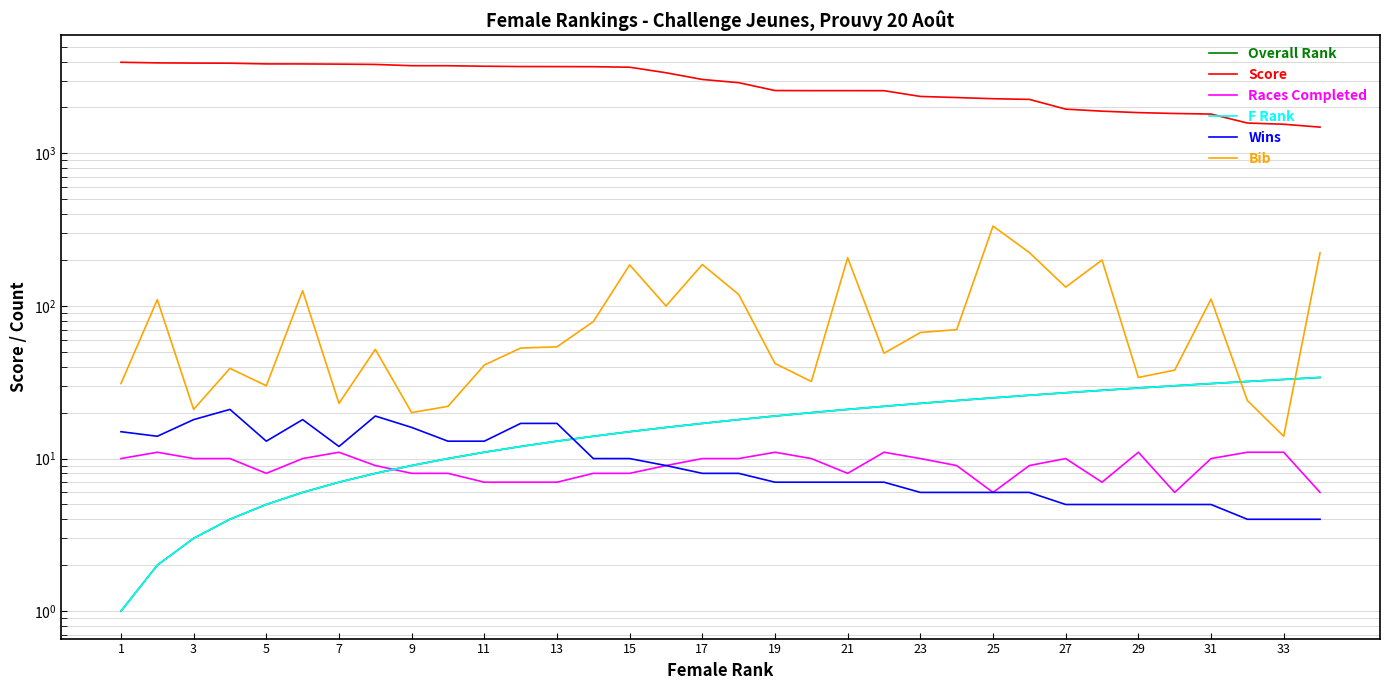

Which category has the lowest value across all series?

1